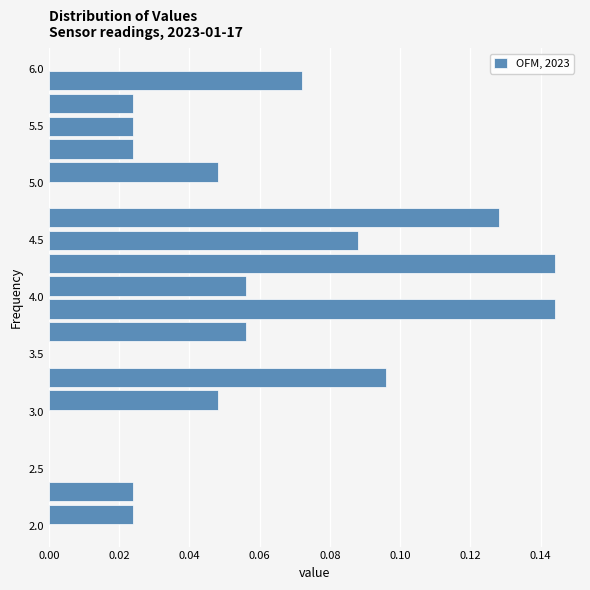

What is the length of the bar covering 3.6 to 3.8 on the y-axis? The values are not printed on the chart, so give them approximately, as read against the axis.

0.056